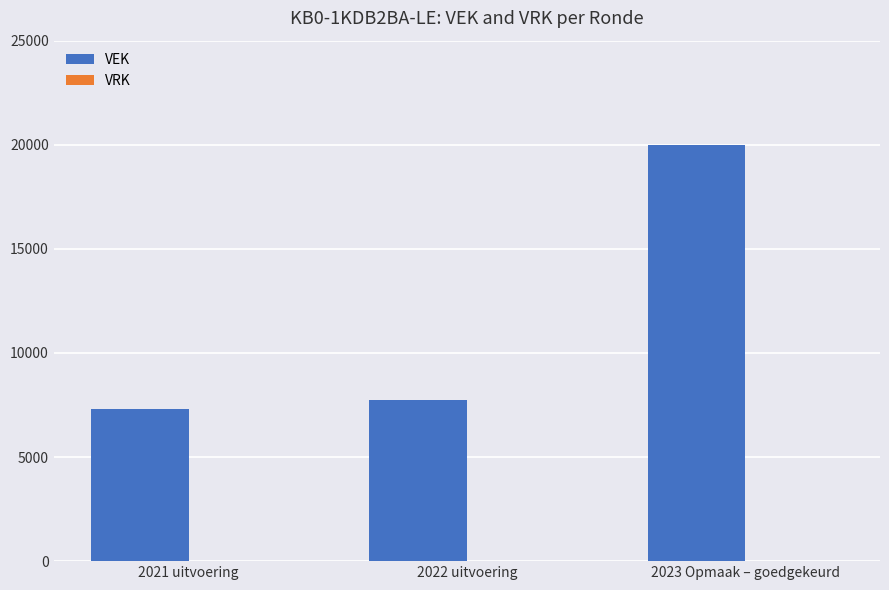

Between 2021 uitvoering and 2023 Opmaak – goedgekeurd, which is larger?

2023 Opmaak – goedgekeurd